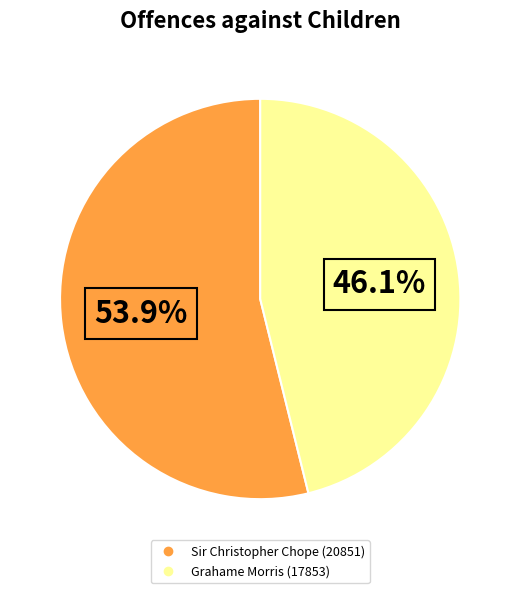

Approximately how many times larger is the value at Sir Christopher Chope (20851) compared to Grahame Morris (17853)?

1.2